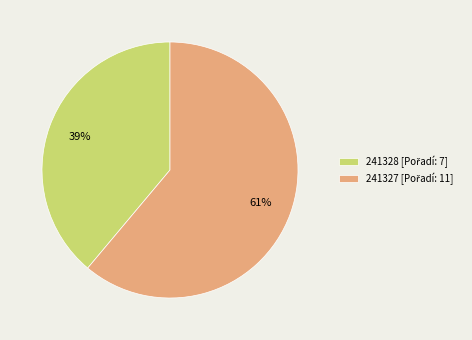

To the nearest percent, what is the difference between the 241328 and 241327 slice percentages?

22%